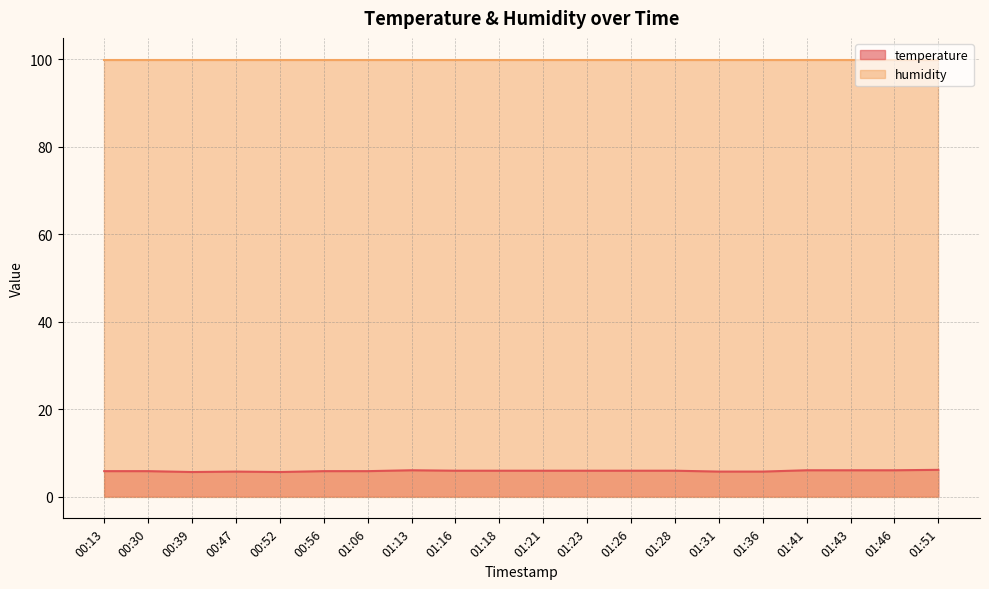

At which category does the chart reach its peak across all series?

01:51